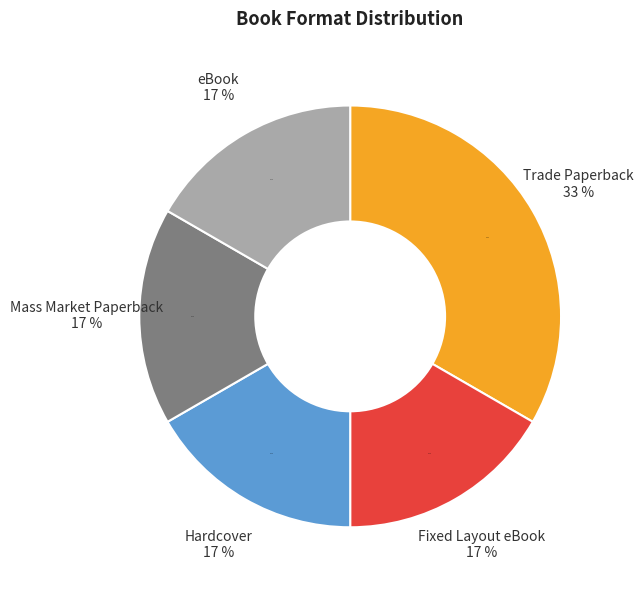

To the nearest percent, what is the combined percentage of Mass Market Paperback and eBook?

33%